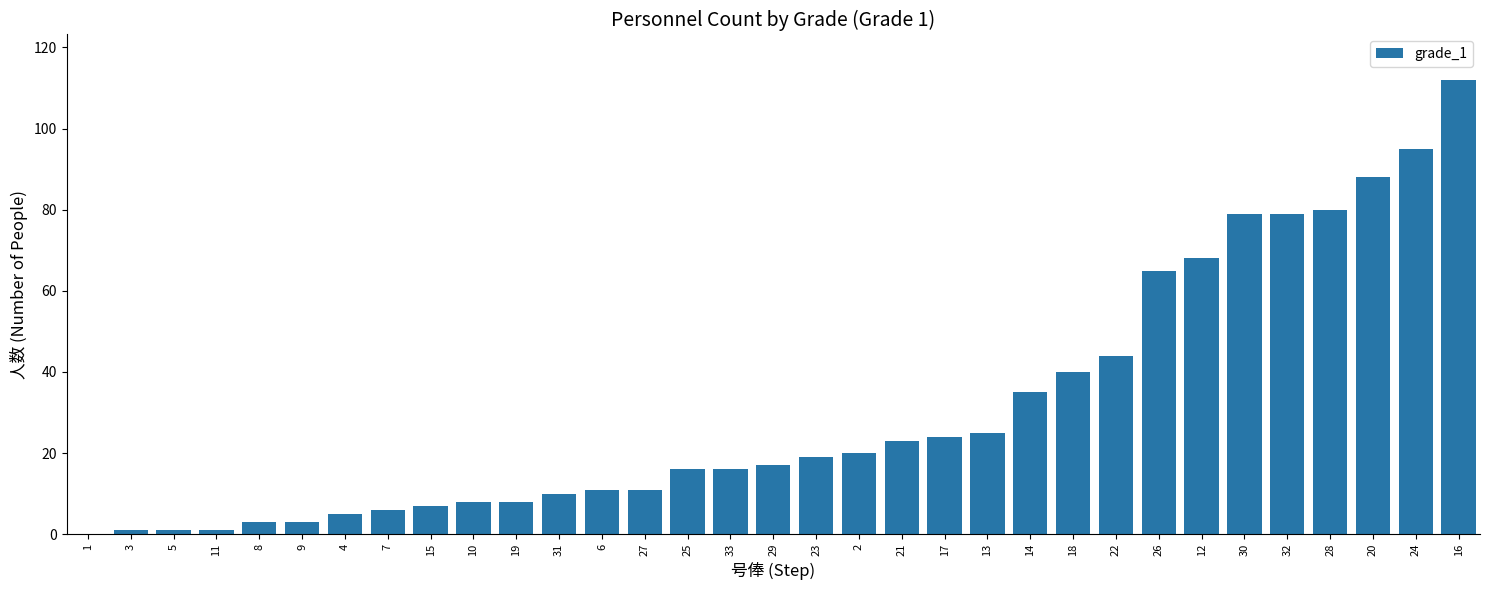

How many values are above zero?

32